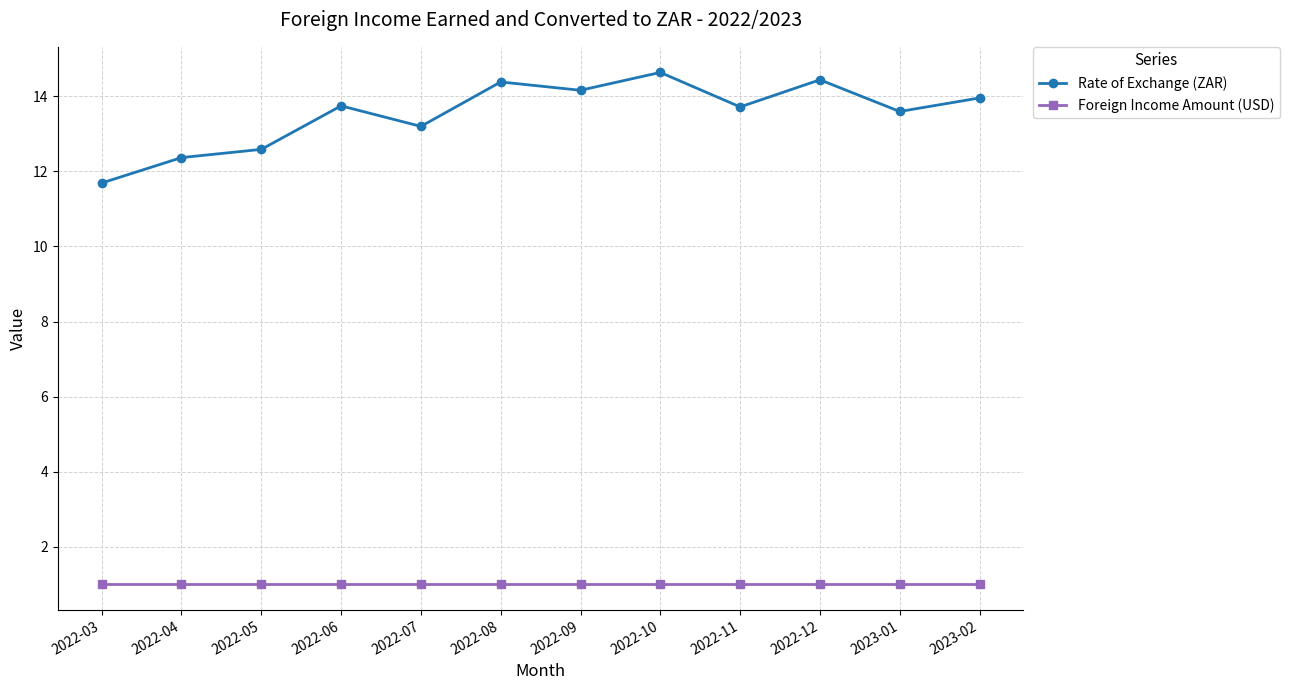

How many lines are shown in the chart?

2